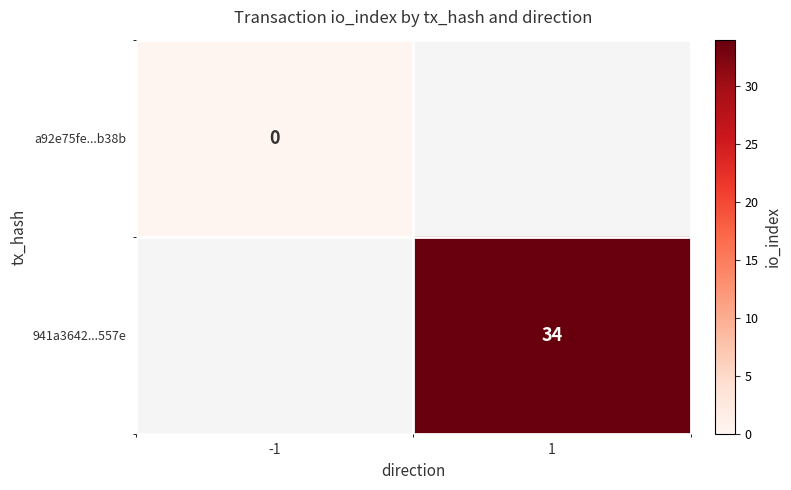

Count the number of data series in this chart.

2